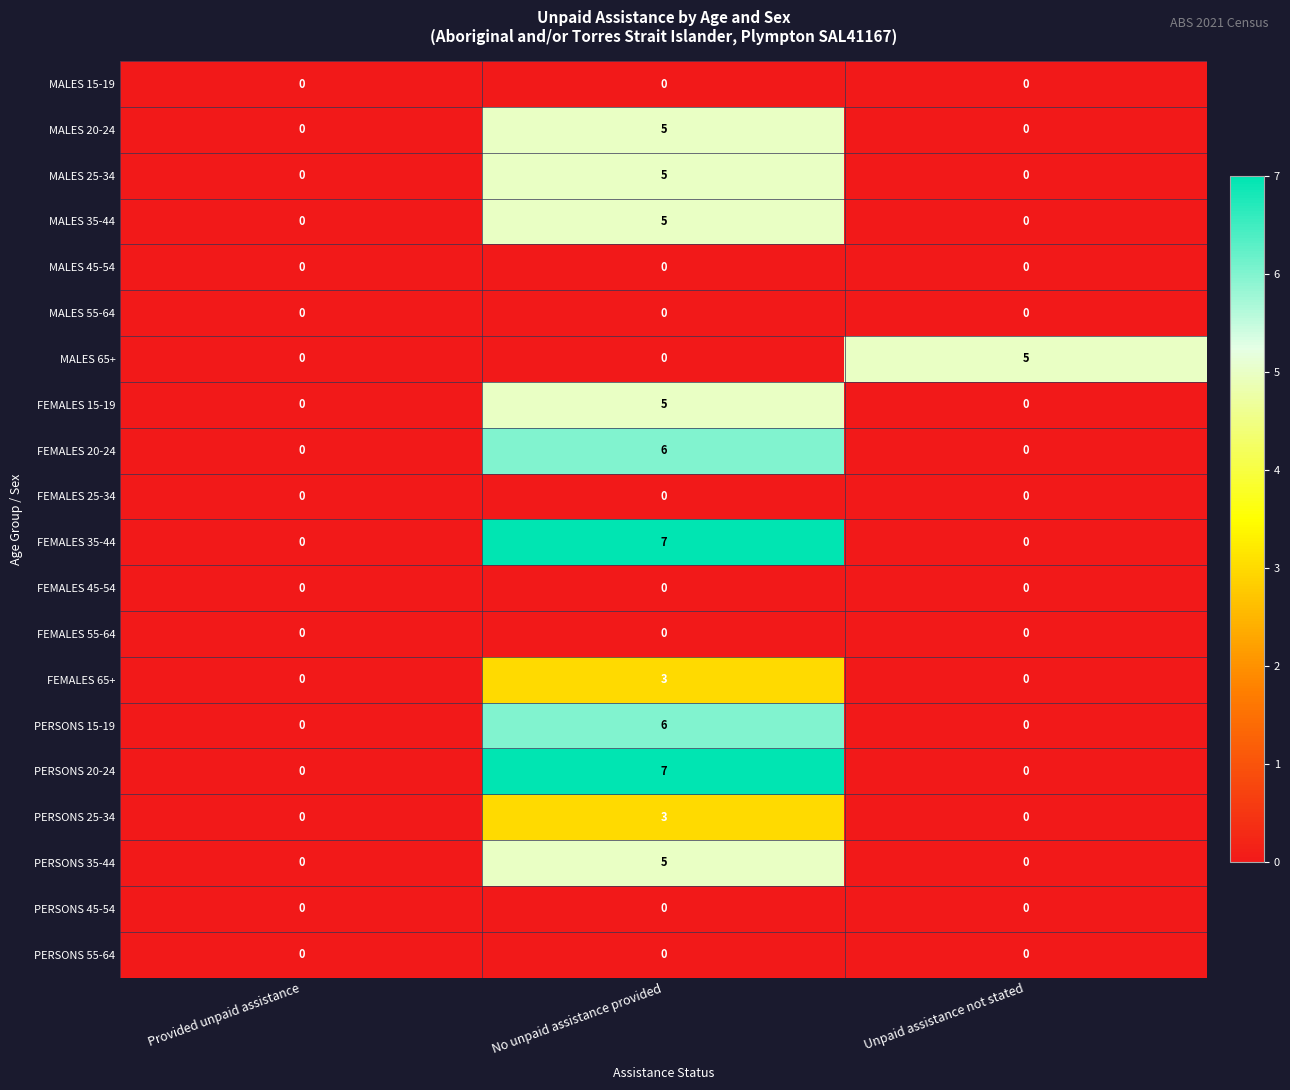

The value of FEMALES 55-64 at Unpaid assistance not stated is 0. True or false?

True